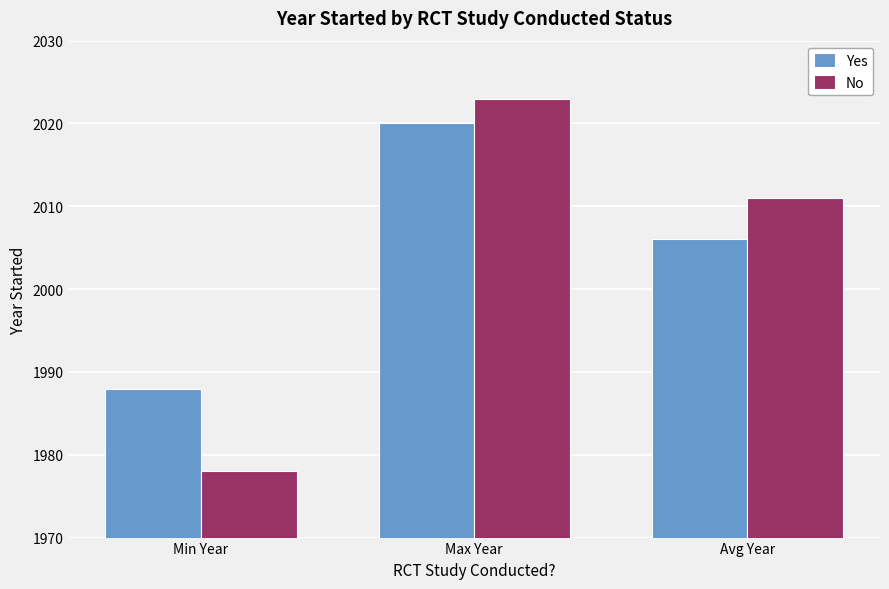

Does the chart contain stacked bars?

No